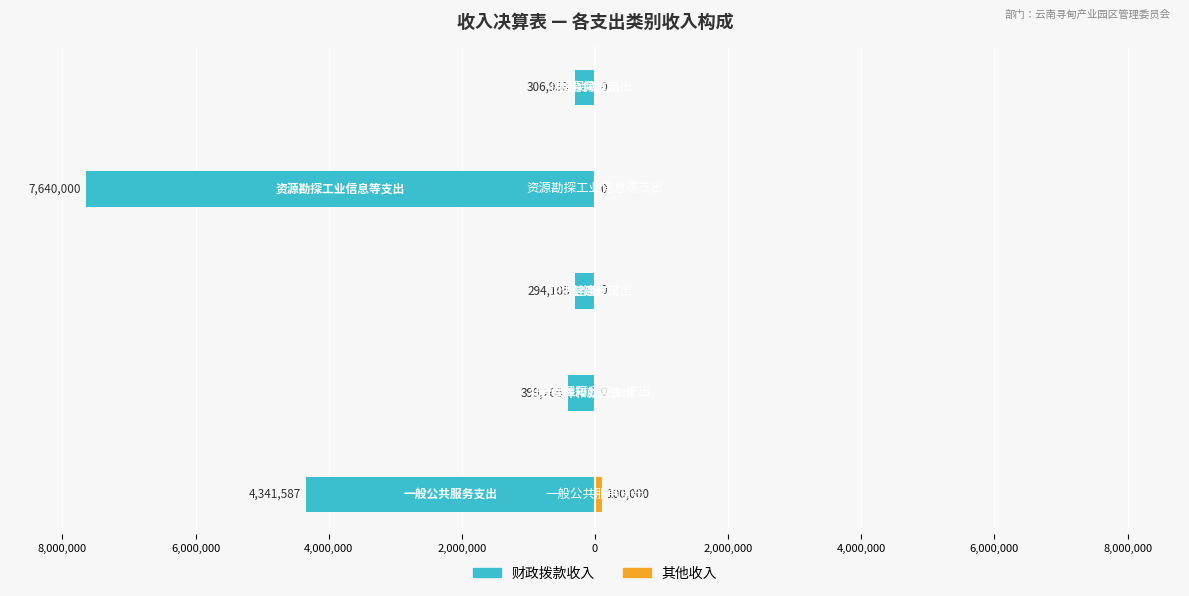

What is the average value of the 其他收入 series?

20000.0